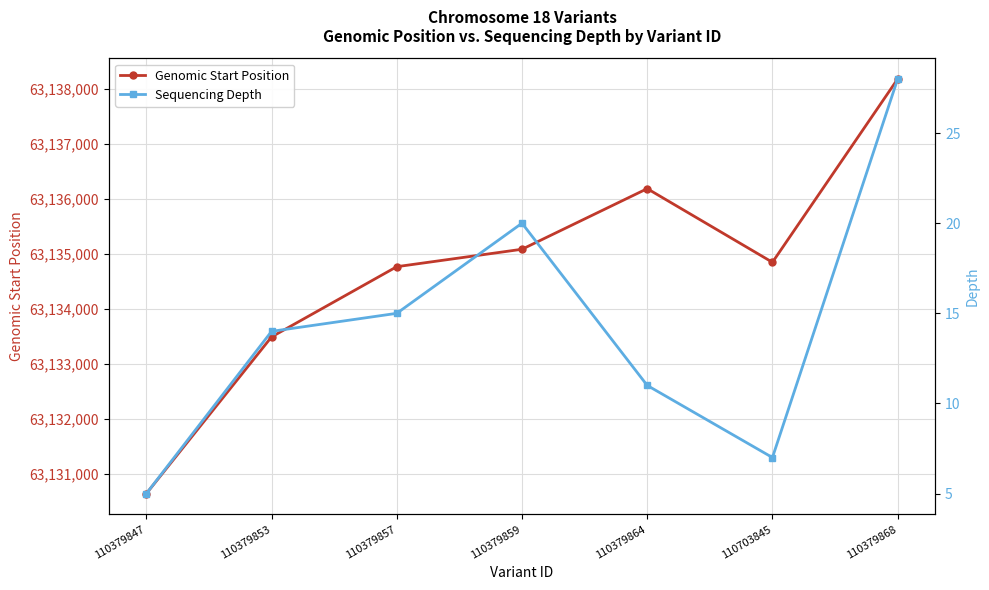

Count the number of data series in this chart.

2